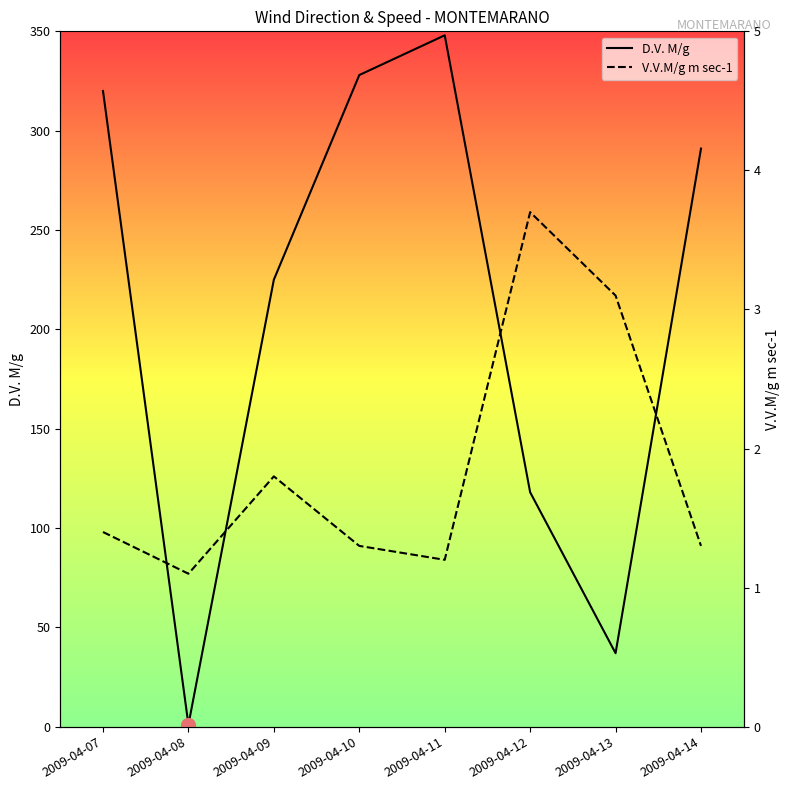

What is the spread (max minus min) of values at 2009-04-09?

223.2